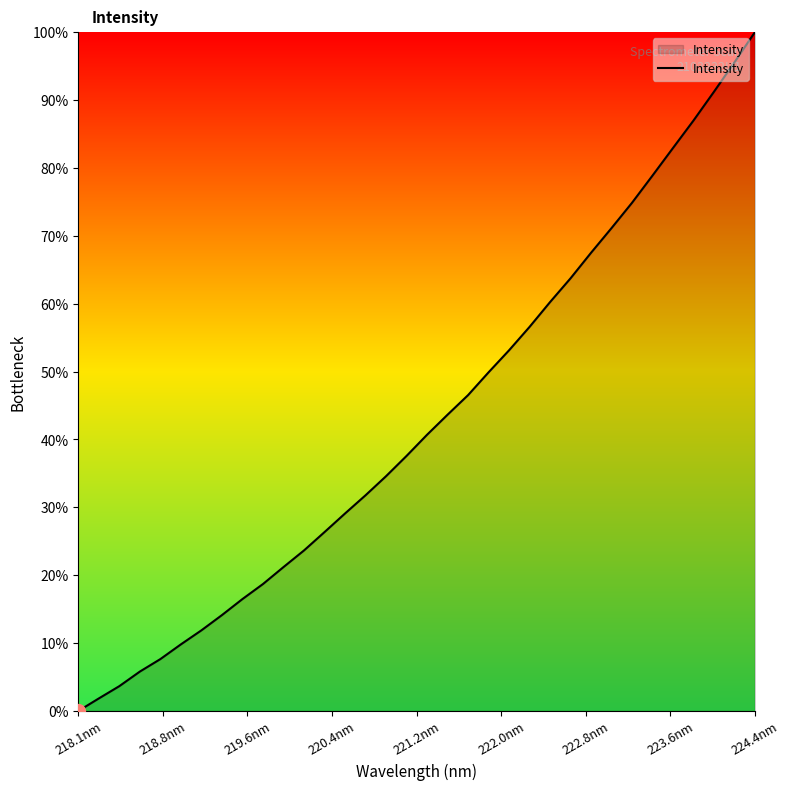

Reading left to right, what are all the values shown in this chart?

0.0	1.8	3.7	5.8	7.6	9.8	11.9	14.1	16.5	18.7	21.2	23.7	26.4	29.1	31.8	34.6	37.6	40.7	43.6	46.5	49.9	53.1	56.6	60.2	63.7	67.5	71.1	74.9	78.9	82.9	87.0	91.2	95.6	100.0